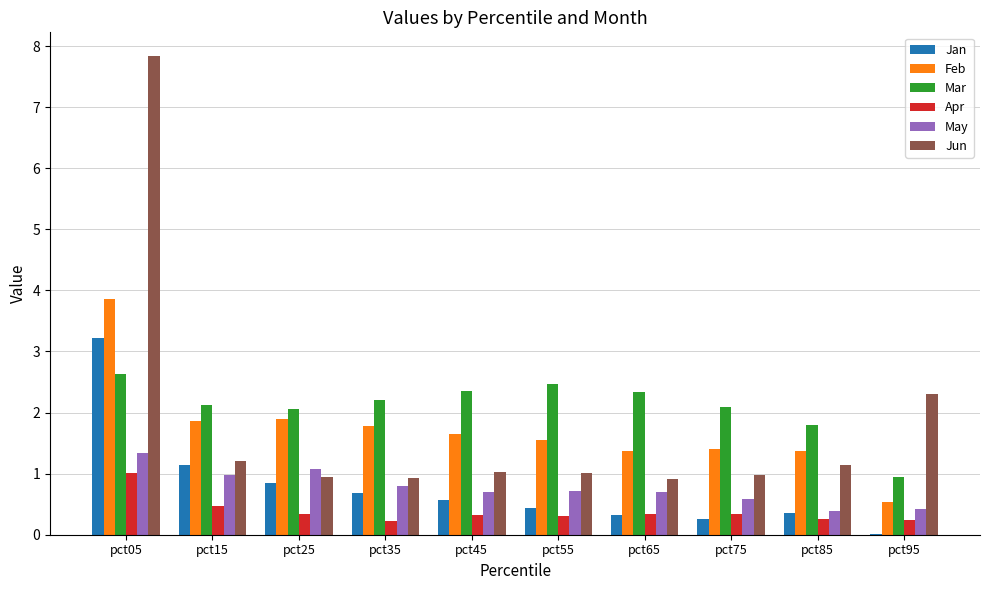

Is the value of Jan at pct55 greater than the value of Jun at pct65?

No